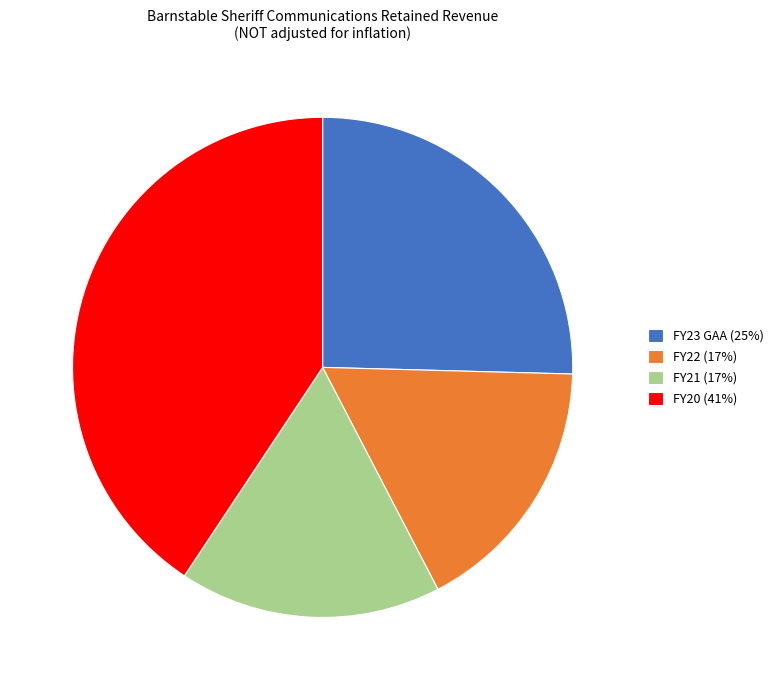

True or false: FY23 GAA (25%) accounts for 33% of the total.

False